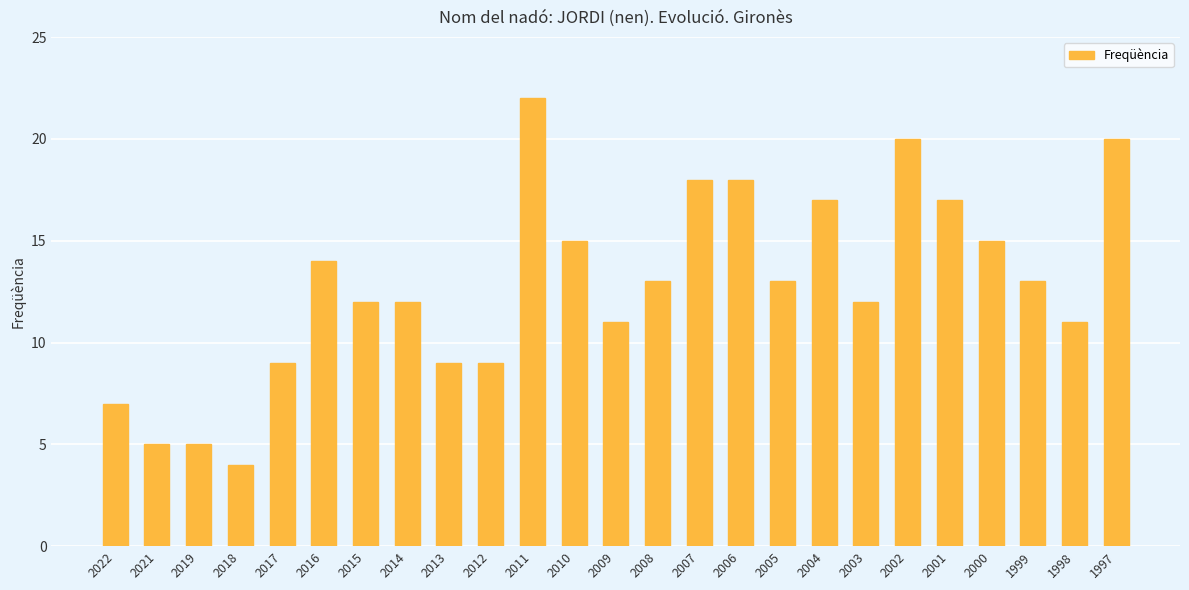

What is the average value?

13